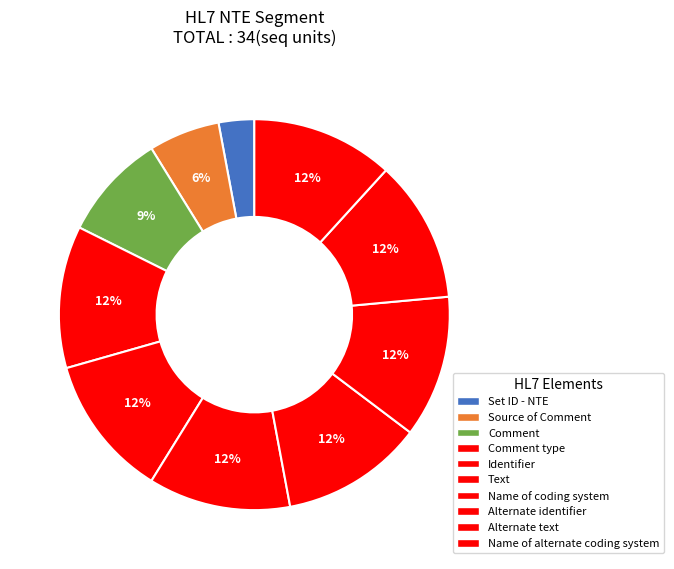

To the nearest percent, what is the difference between the largest and smallest slice percentages?

9%